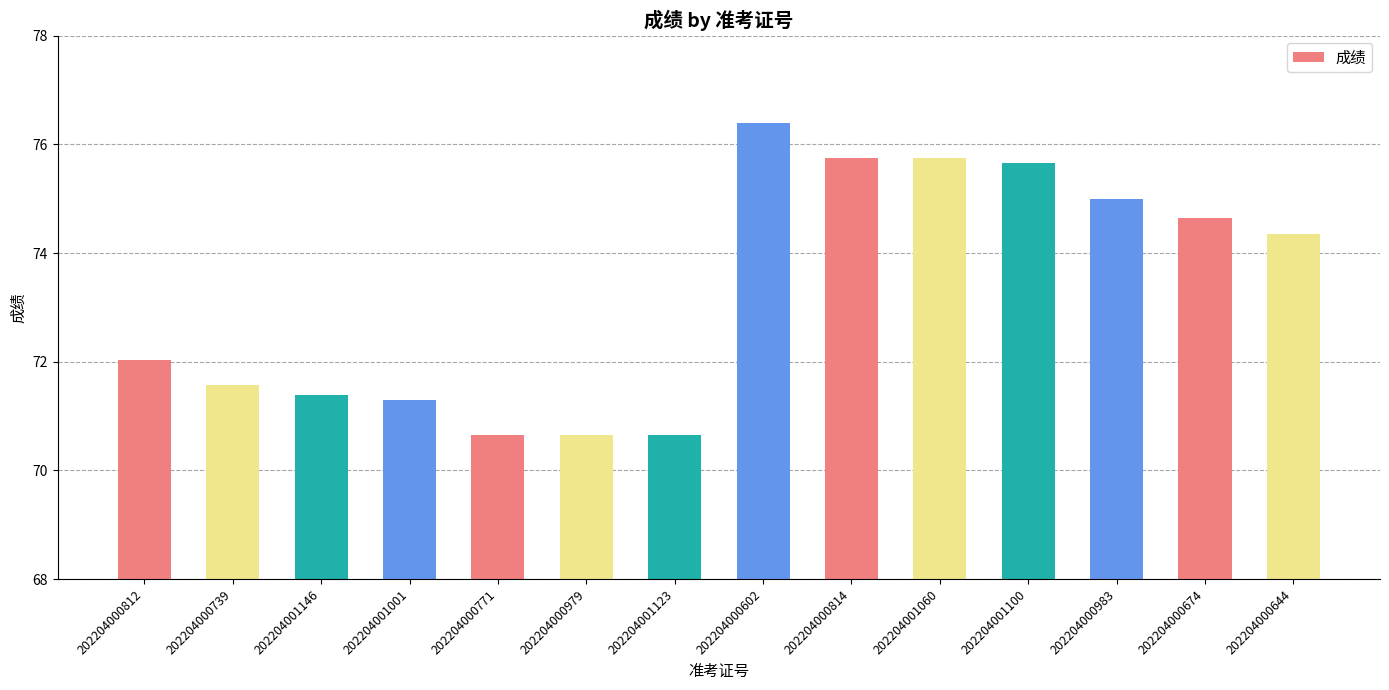

What is the ratio of the value at 202204001001 to the value at 202204000983?

1.0